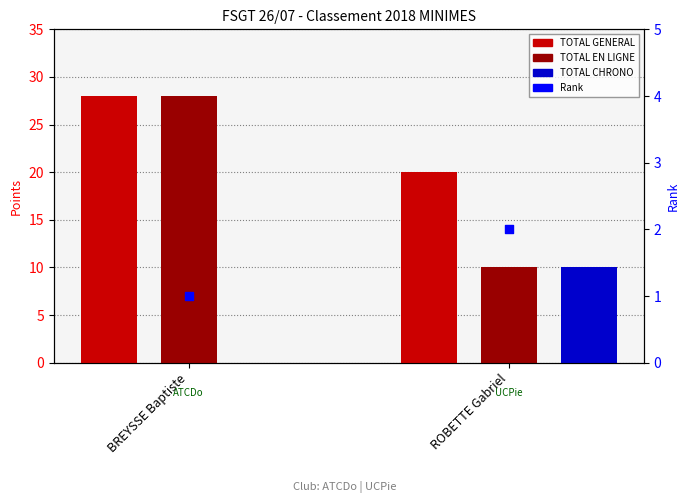

What are all the series names shown in the legend?

TOTAL GENERAL, TOTAL EN LIGNE, TOTAL CHRONO, Rank